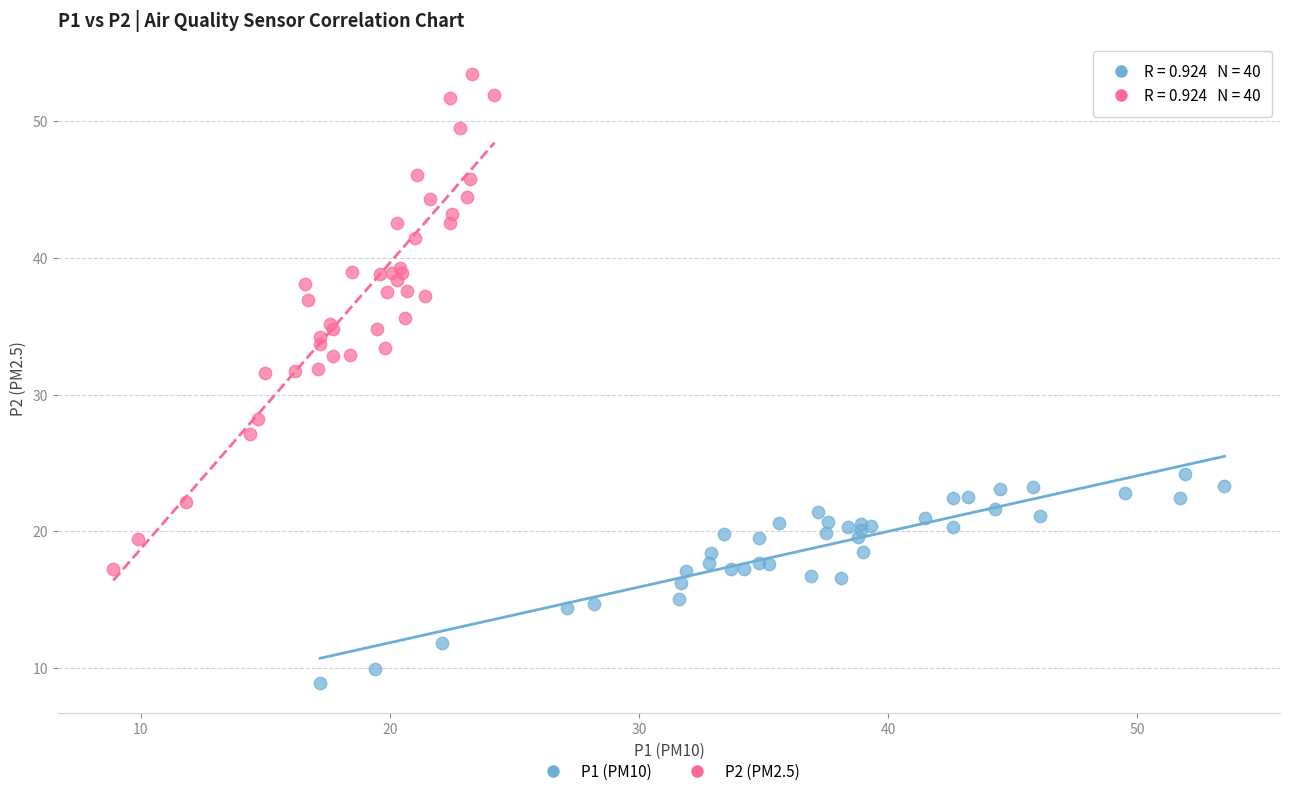

What are all the series names shown in the legend?

P1 (PM10), P2 (PM2.5)